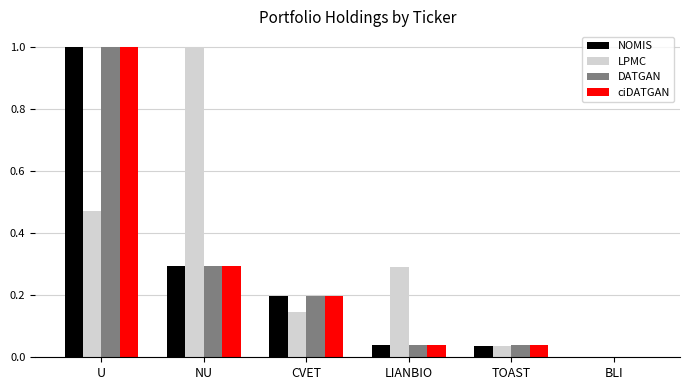

What is the sum of all DATGAN values?

1.6